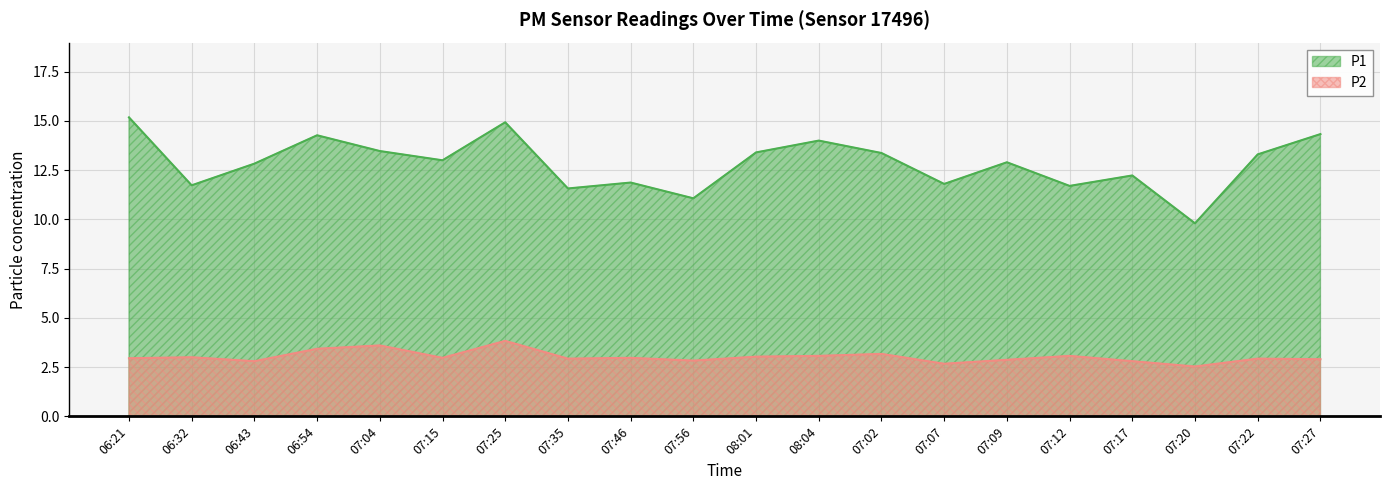

Is it true that P2 equals 2.6 at 07:25?

False